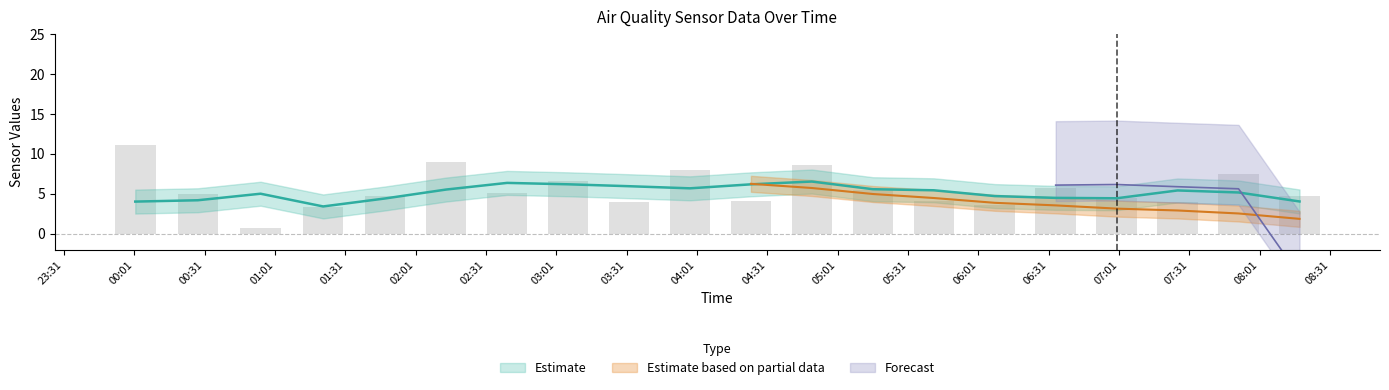

Is it true that SDS_P1 equals 19.9 at SDS_P1?

False